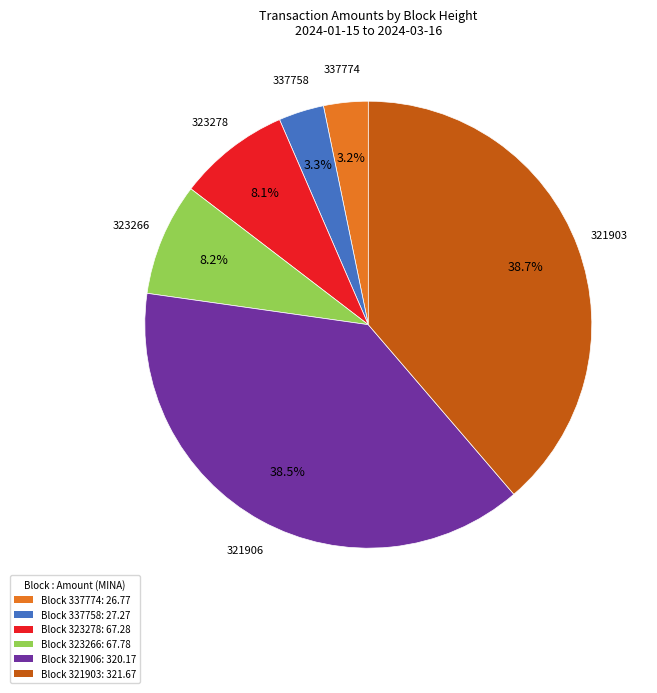

What percentage is NOT represented by Block 337774: 26.77?

96.8%